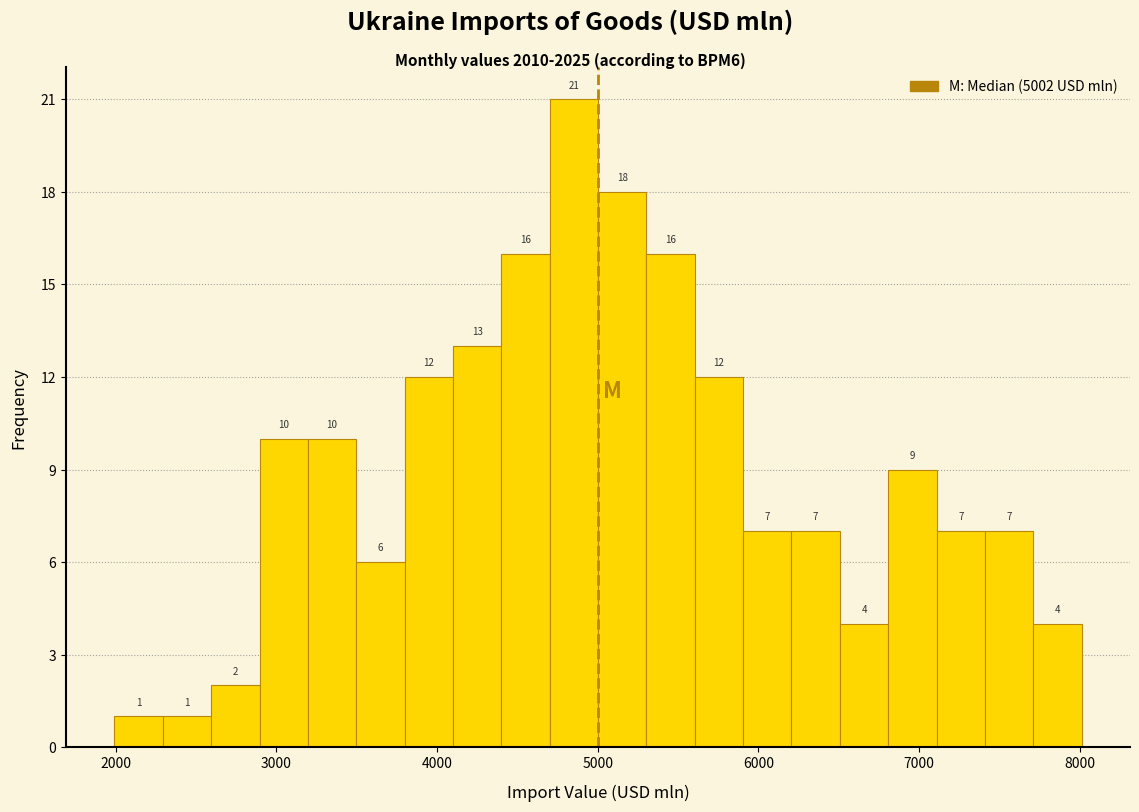

Around what value on the x-axis is the tallest bar? Give the approximate position of its centre, as read against the axis.

4900